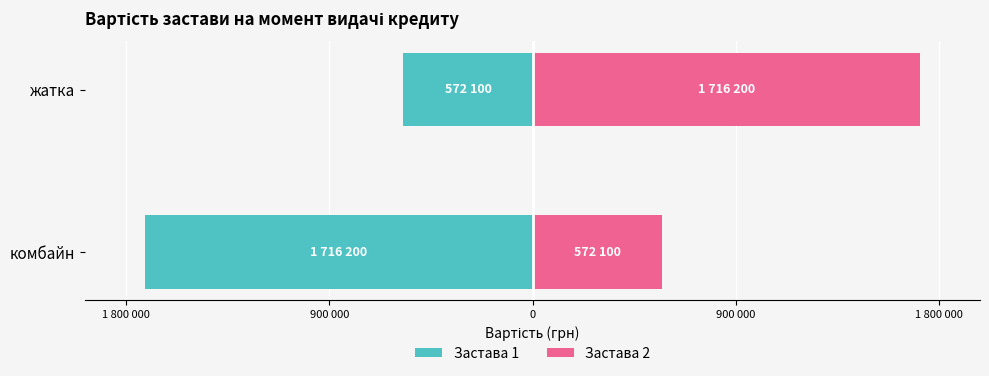

What position from the right is комбайн?

2